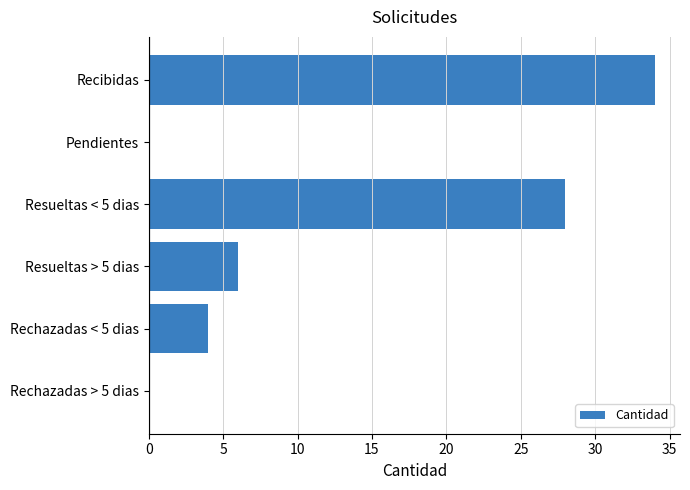

Reading top to bottom, extract all data points from this chart.

Recibidas=34	Pendientes=0	Resueltas < 5 dias=28	Resueltas > 5 dias=6	Rechazadas < 5 dias=4	Rechazadas > 5 dias=0